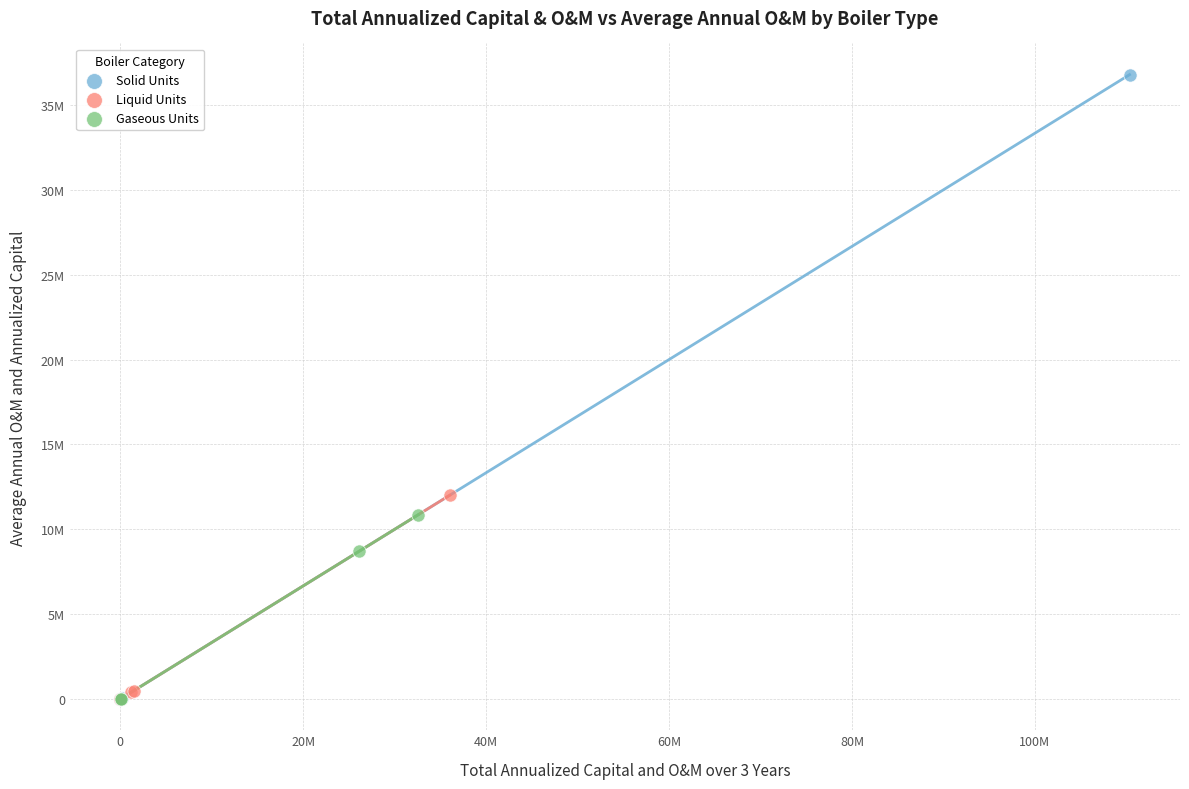

What are all the series names shown in the legend?

Solid Units, Liquid Units, Gaseous Units